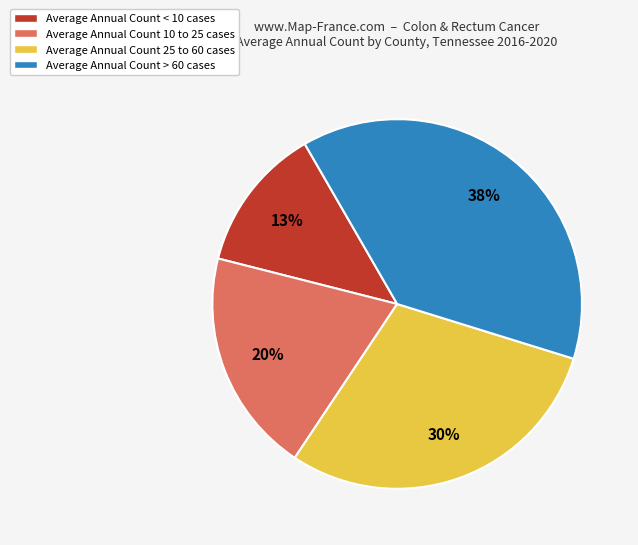

To the nearest percent, what is the average slice percentage?

25%